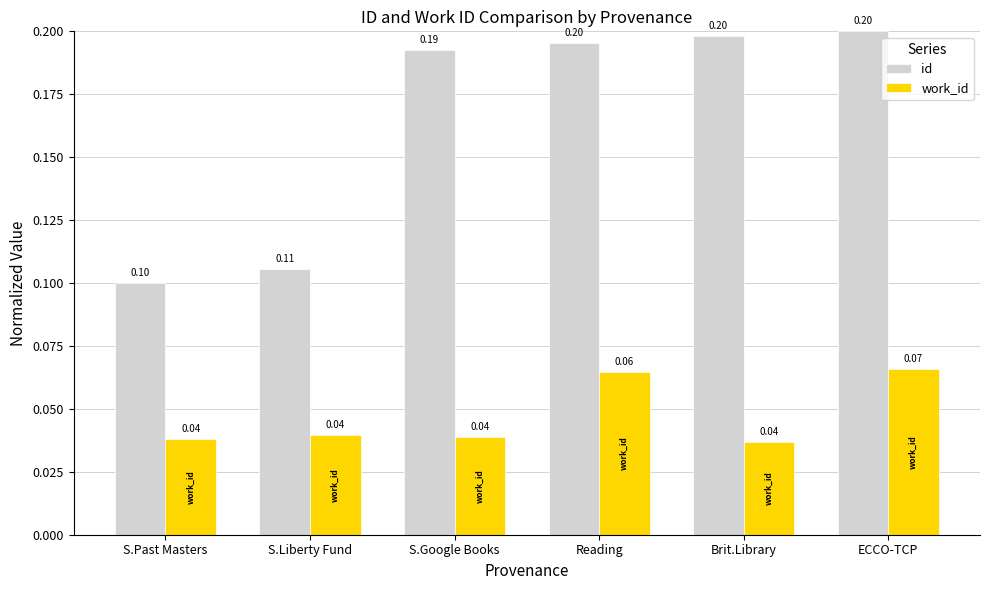

True or false: work_id has a value of 0.1 at S.Liberty Fund.

False